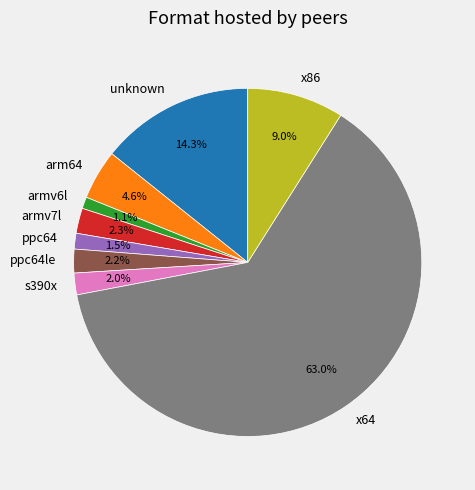

To the nearest percent, what is the combined percentage of x86 and armv7l?

11%